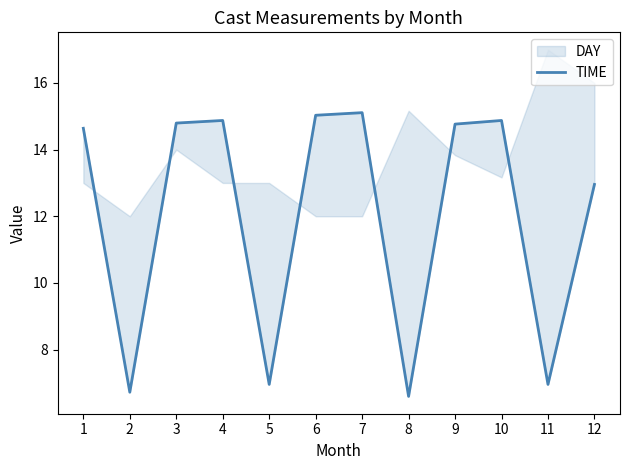

True or false: the data shows 10.3 at 5.

False